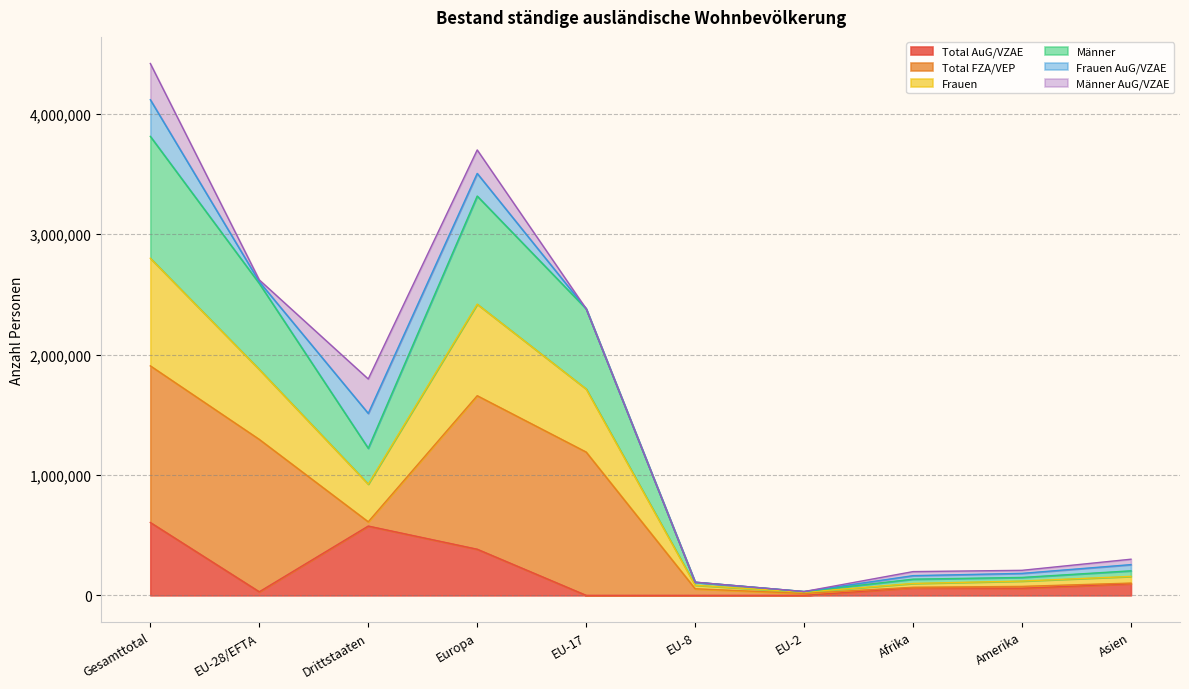

What is the maximum value for Total AuG/VZAE?

605530